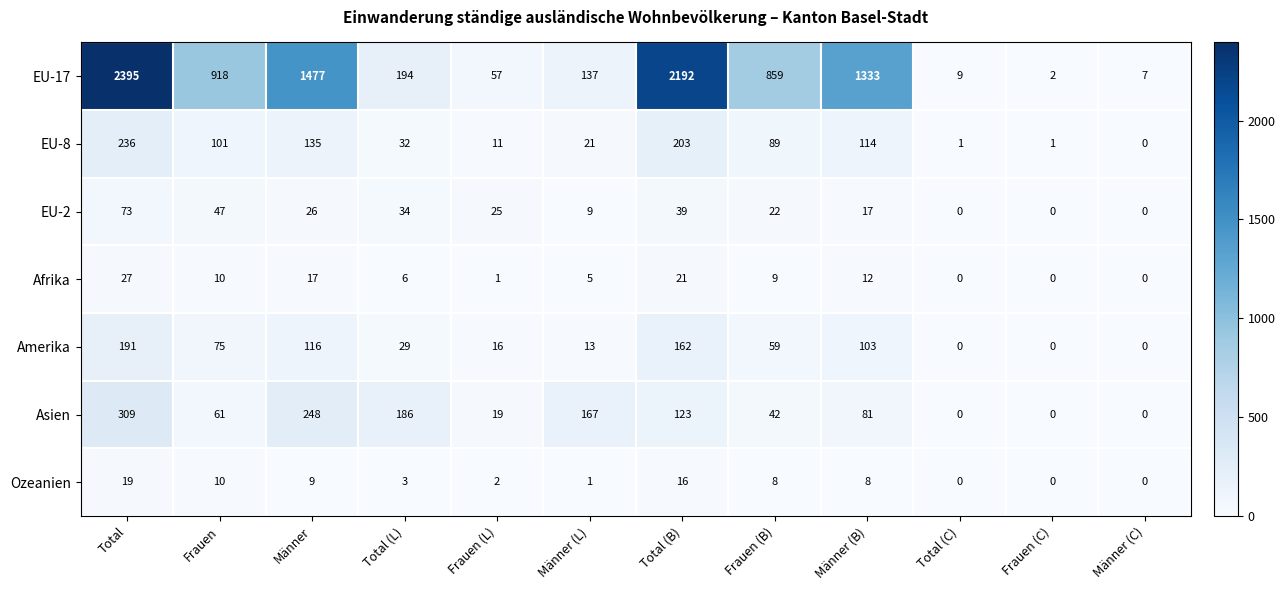

The value of EU-17 at Frauen (B) is 859. True or false?

True